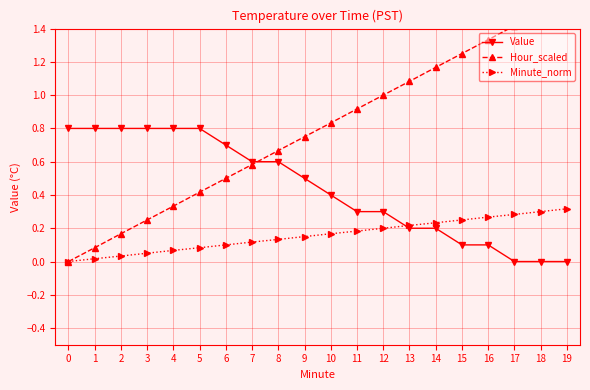

How many positive values does the Value series have?

17